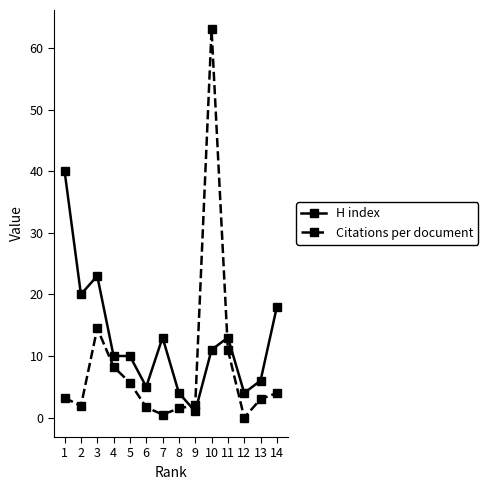

The value of H index at 14 is 18.0. True or false?

True